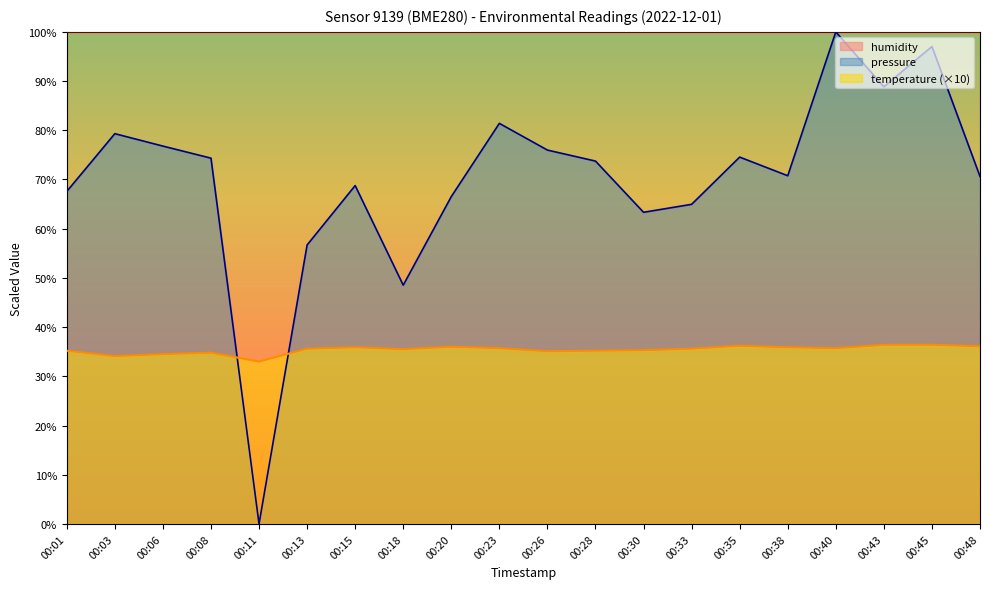

Which series ends up on top after the final intersection of pressure_norm and temperature?

pressure_norm